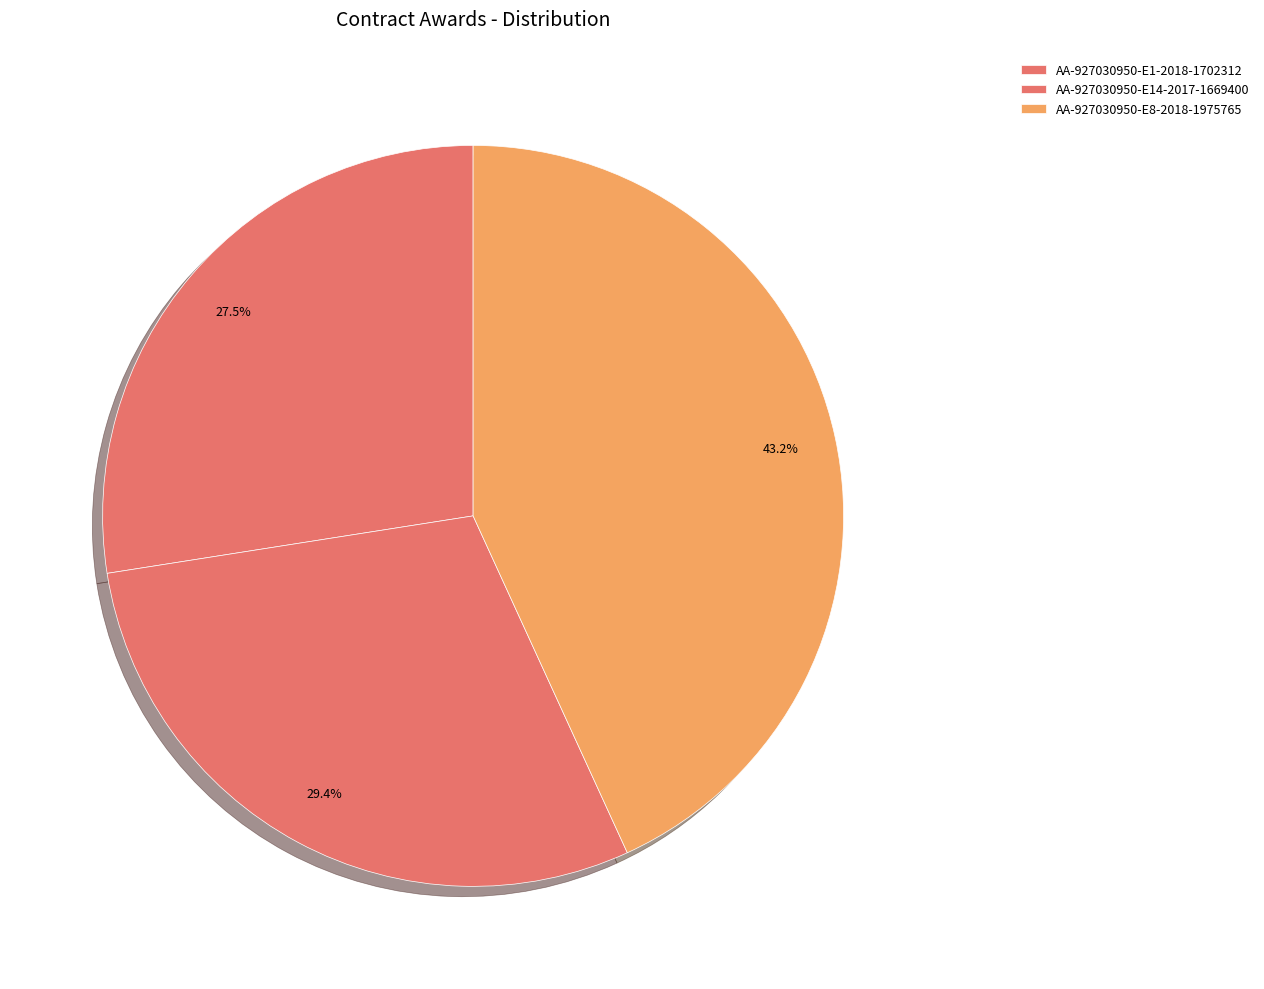

Combined, do AA-927030950-E14-2017-1669400 and AA-927030950-E1-2018-1702312 account for over 50%?

Yes